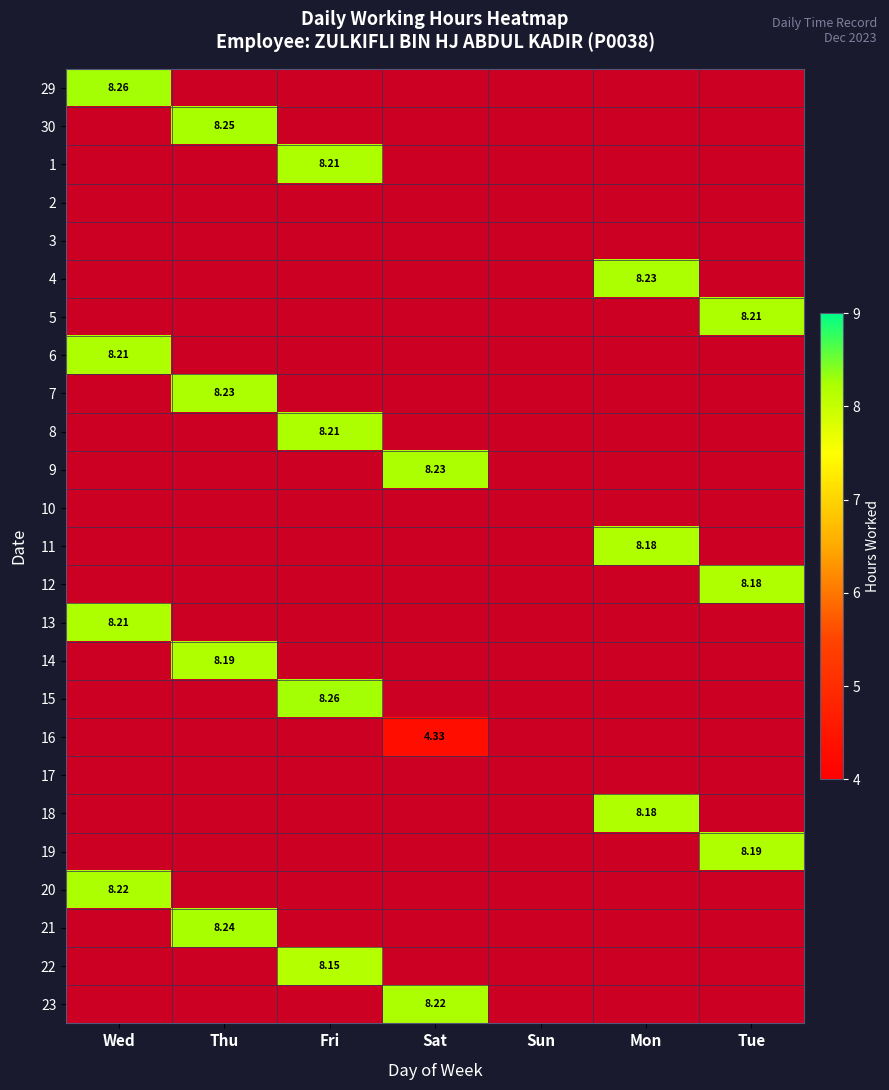

Is the value of 6 at Wed greater than the value of 16 at Sat?

Yes